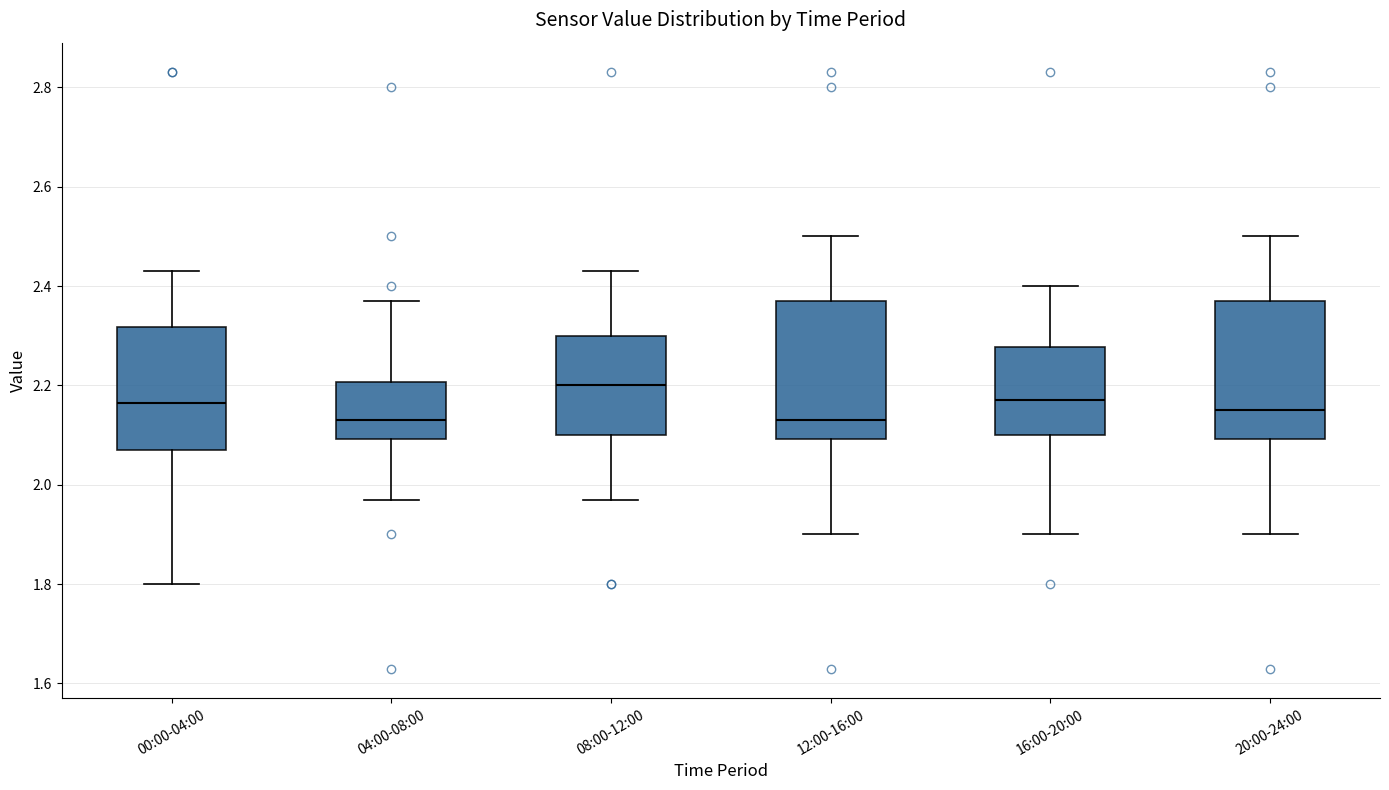

Reading left to right, read every box against the y-axis: the position of its median line, the range the box covers, and the ends of its whiskers. The values are not printed on the chart, so give them approximately, as read against the axis.

00:00-04:00: median 2.16, box 2.08 to 2.32, whiskers 1.80 to 2.44
04:00-08:00: median 2.14, box 2.10 to 2.20, whiskers 1.98 to 2.38
08:00-12:00: median 2.20, box 2.10 to 2.30, whiskers 1.98 to 2.44
12:00-16:00: median 2.14, box 2.10 to 2.38, whiskers 1.90 to 2.50
16:00-20:00: median 2.18, box 2.10 to 2.28, whiskers 1.90 to 2.40
20:00-24:00: median 2.16, box 2.10 to 2.38, whiskers 1.90 to 2.50